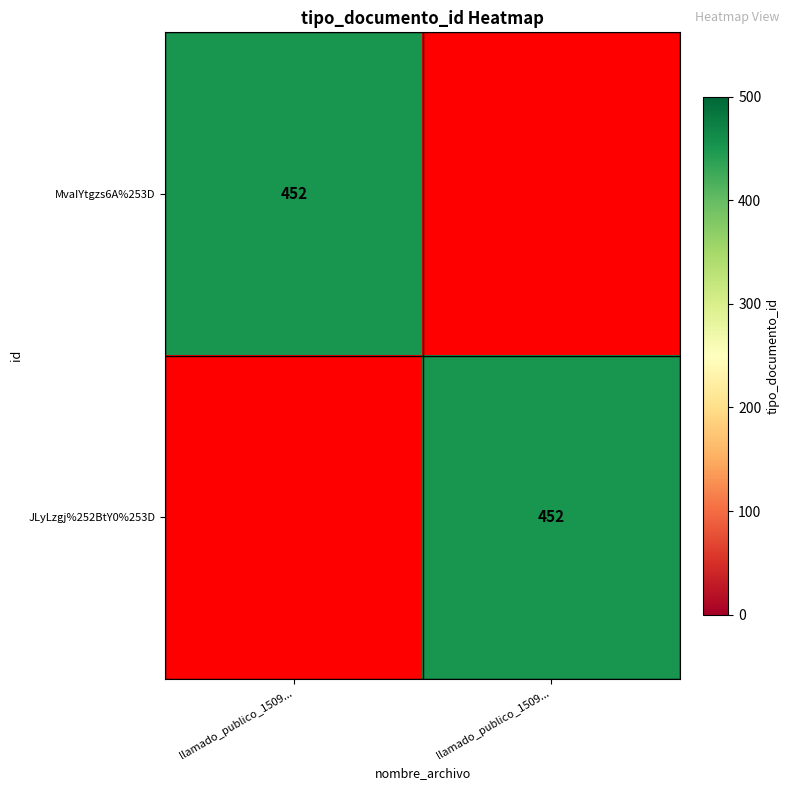

At how many categories does at least one series exceed 126?

2